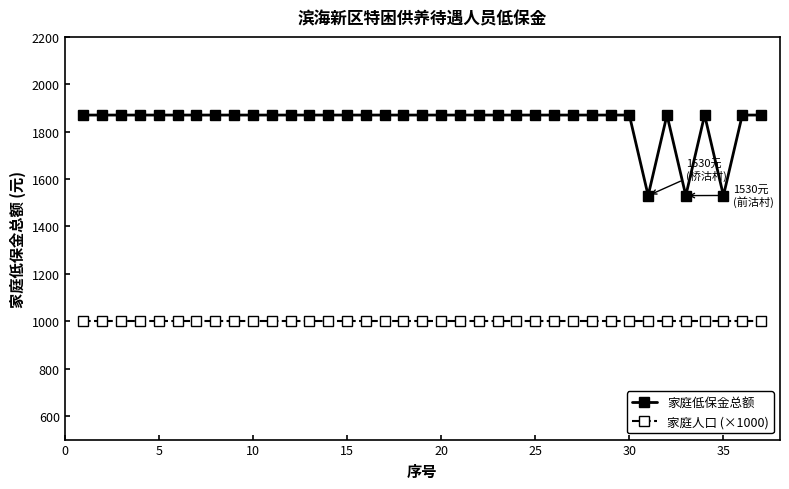

True or false: 家庭低保金总额 and 家庭人口 (×1000) intersect in this chart.

False